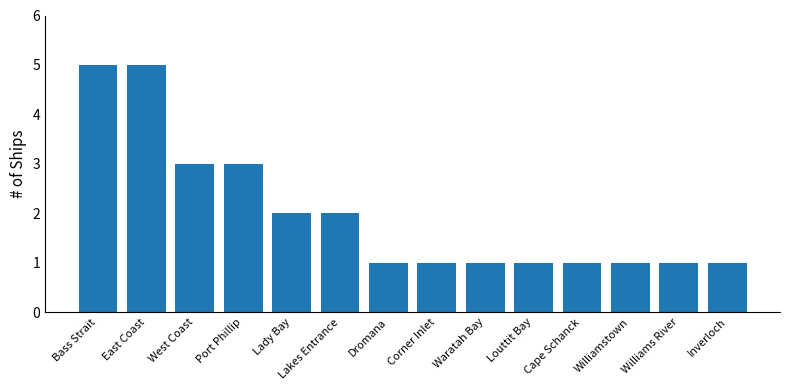

Approximately how many times larger is the value at Lakes Entrance compared to West Coast?

0.7